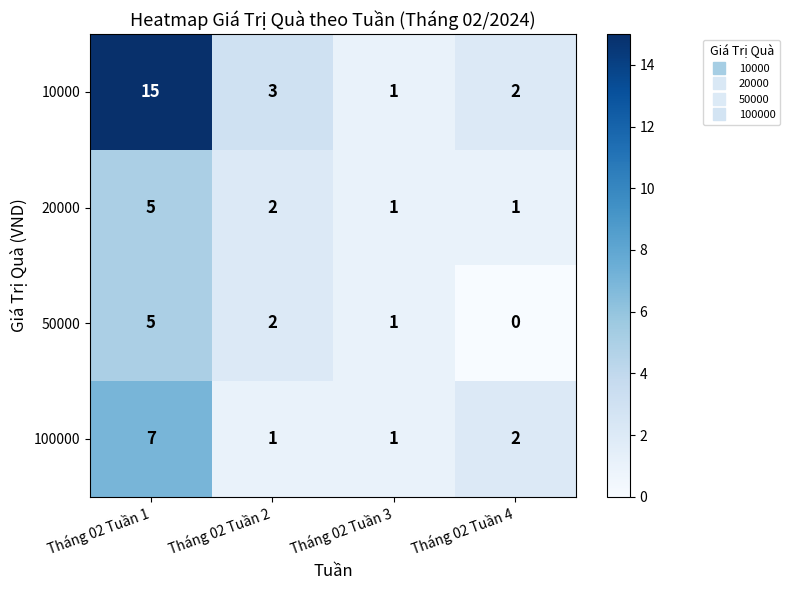

How many data points does each series have?

4